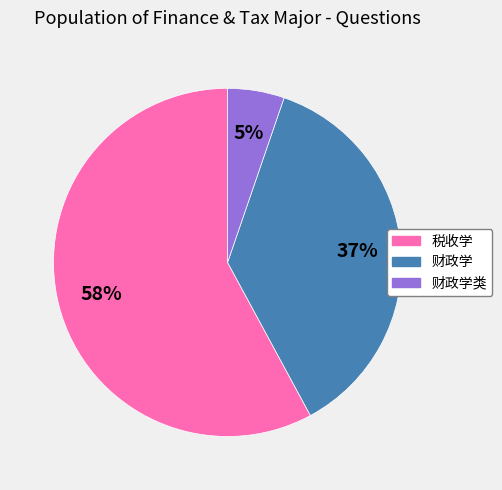

To the nearest percent, what is the difference between the largest and smallest slice percentages?

53%